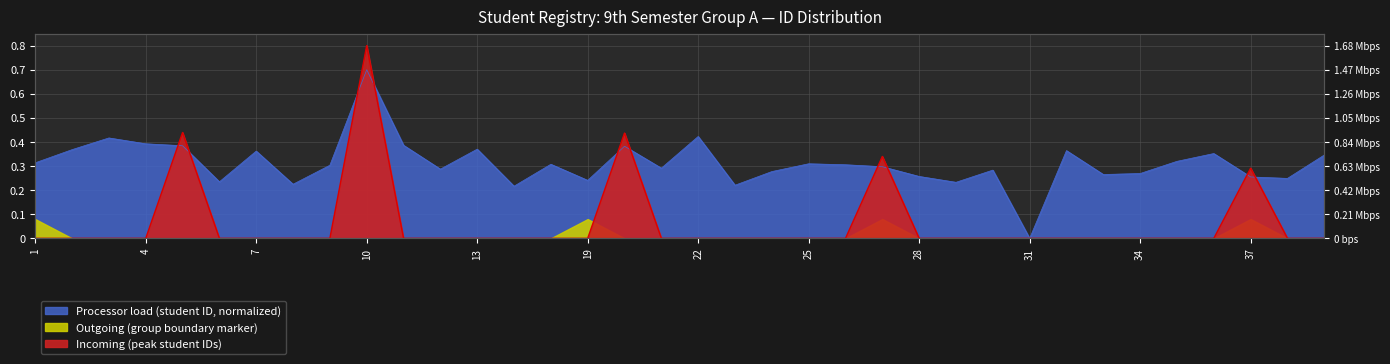

What is the value of the 23rd point from the left?

0.3